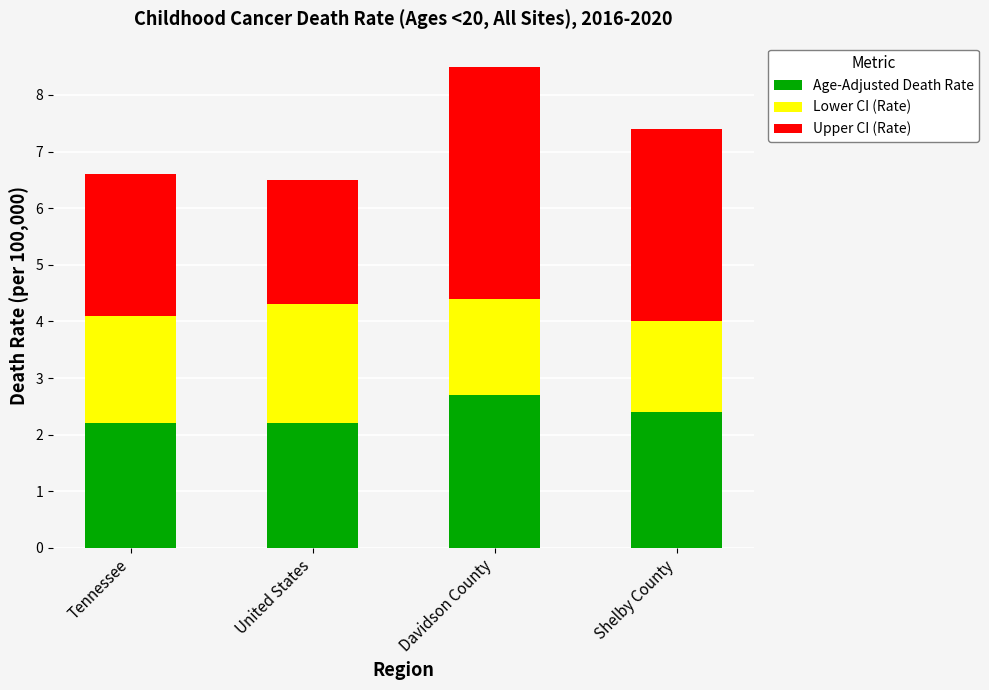

What is the total value across all series at United States?

6.5